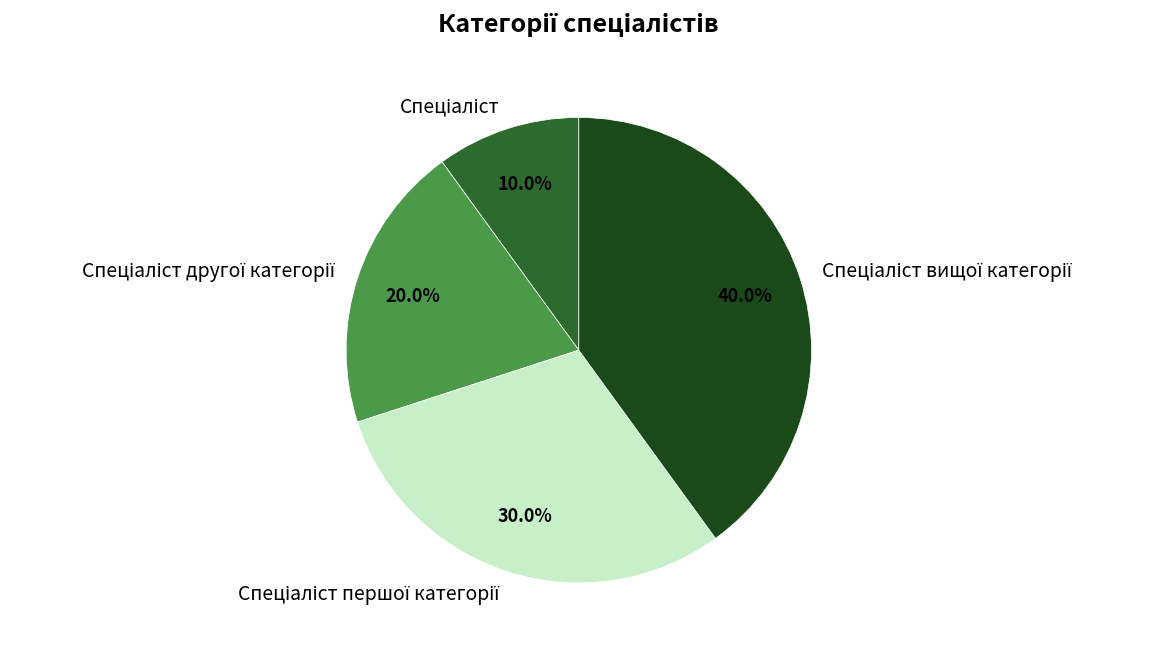

Is there a majority slice in this chart?

No